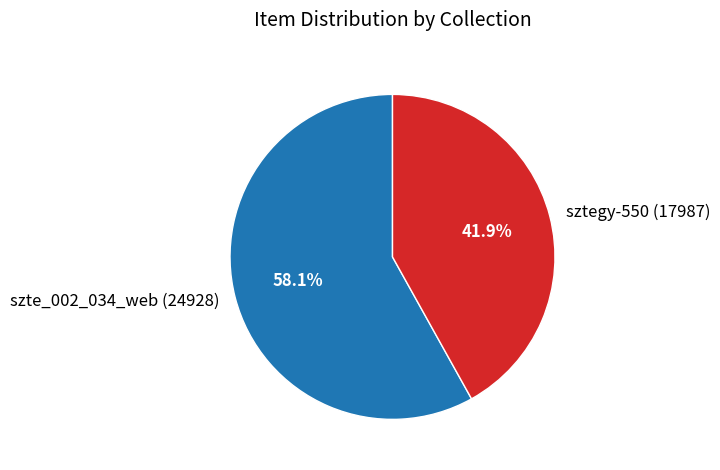

Which slice is the largest?

szte_002_034_web (24928)